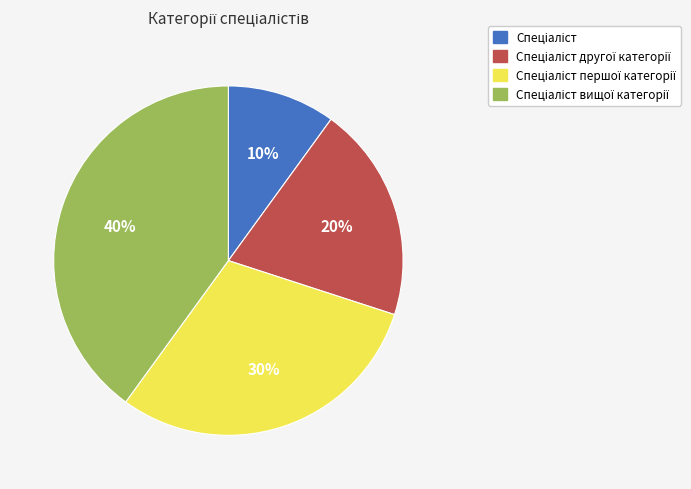

Does any single category account for the majority?

No